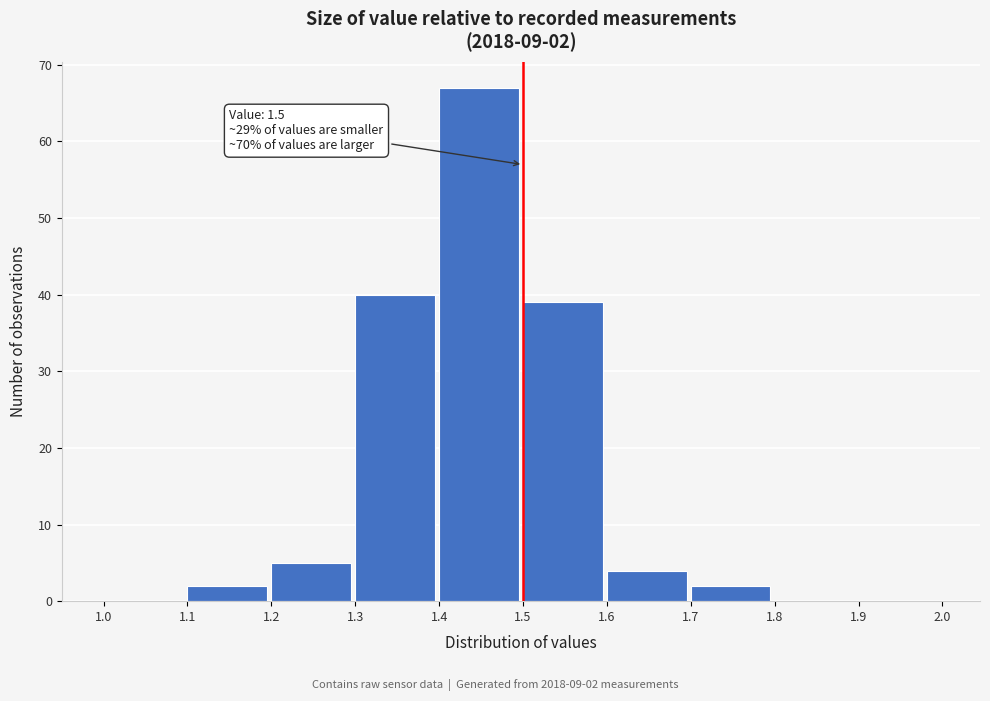

Over which range of the x-axis is the bar tallest?

1.4 to 1.5